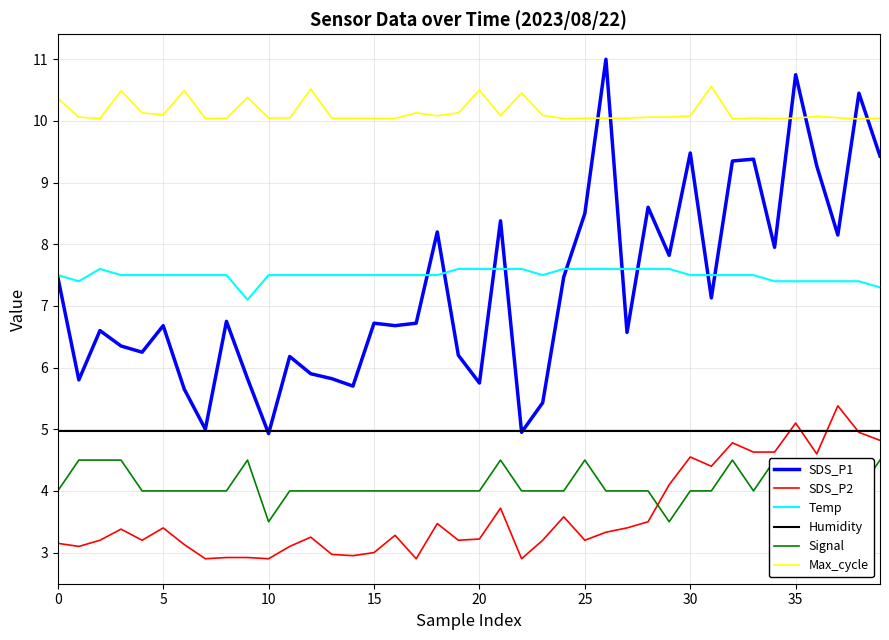

What is the maximum value for SDS_P1?

11.0